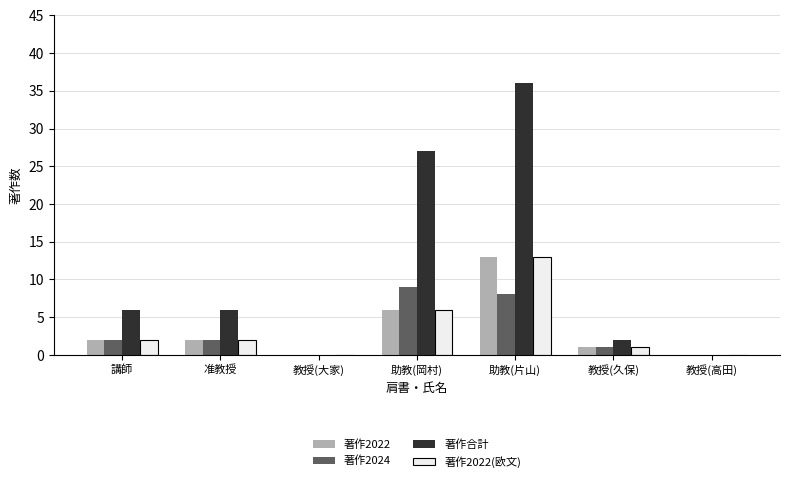

At which category does the chart reach its peak across all series?

助教(片山)